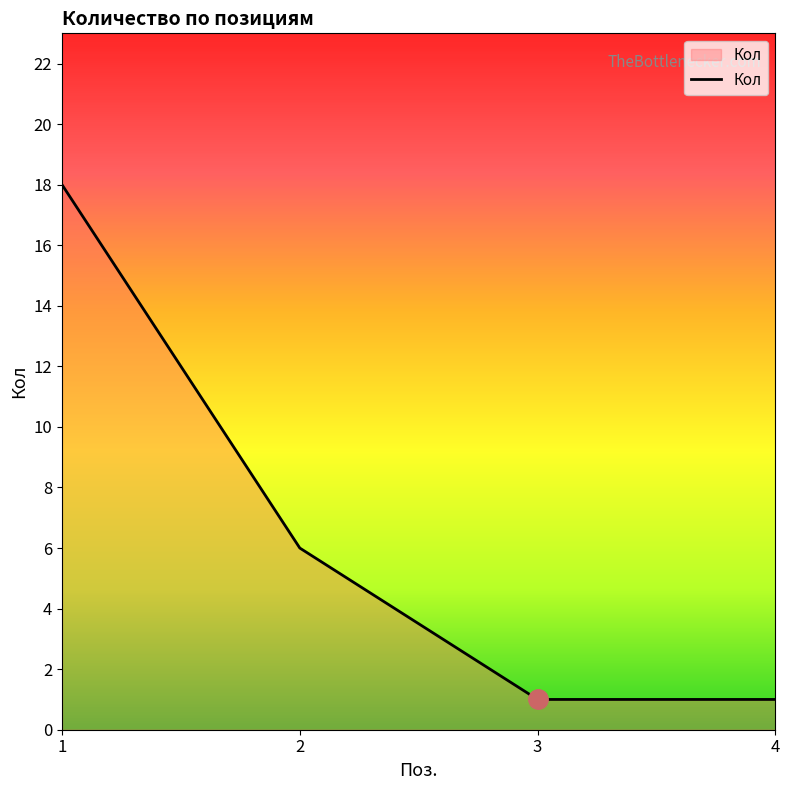

True or false: the data shows 2 at 3.

False